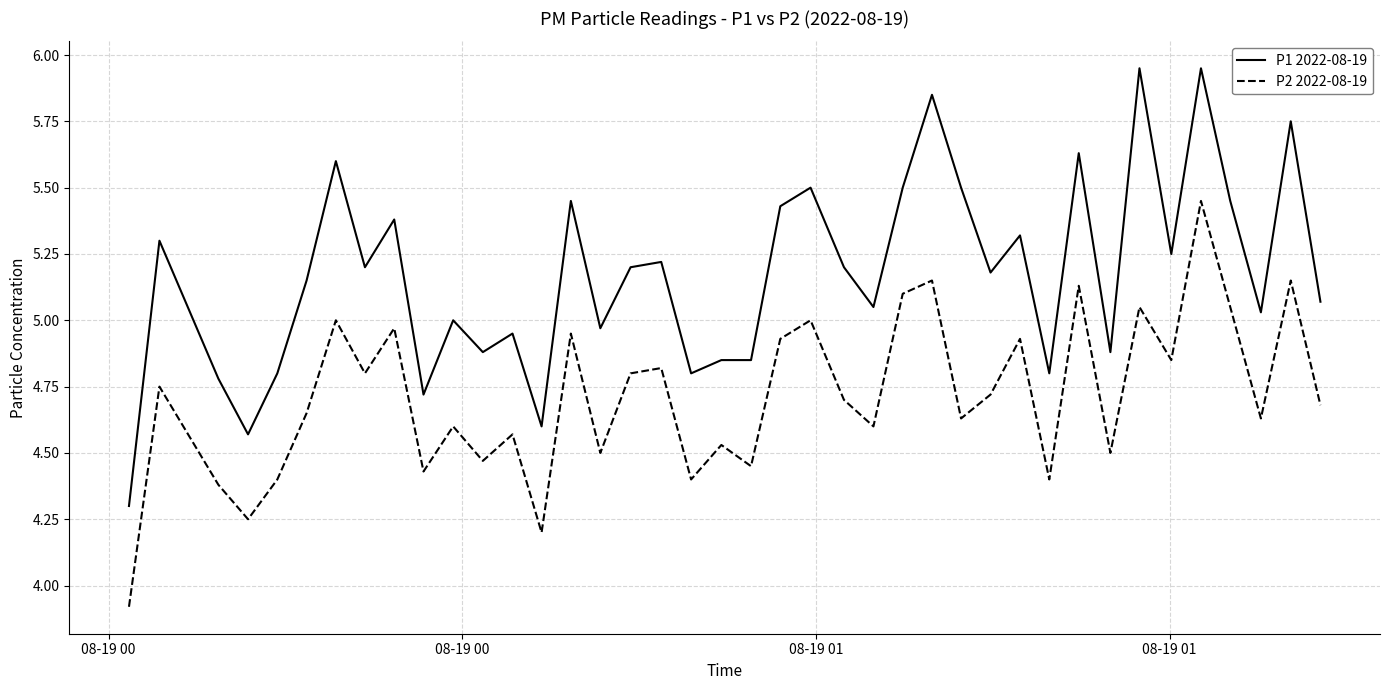

List the series in order of their peak value, highest first.

P1 2022-08-19, P2 2022-08-19